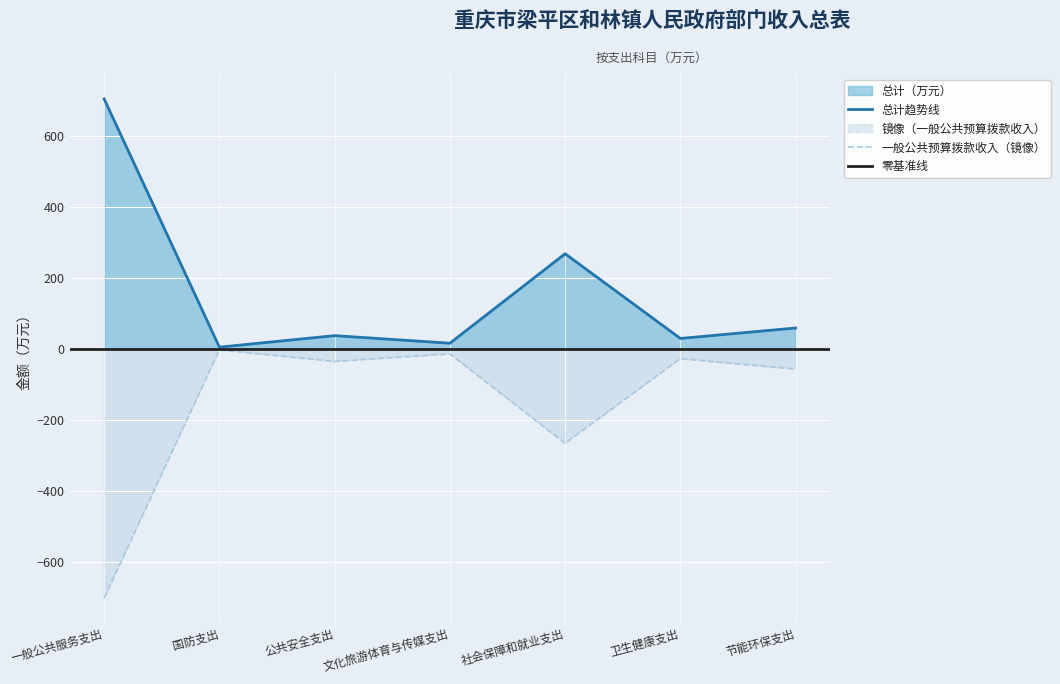

True or false: 总计 and 一般公共预算拨款收入 cross at least once.

False